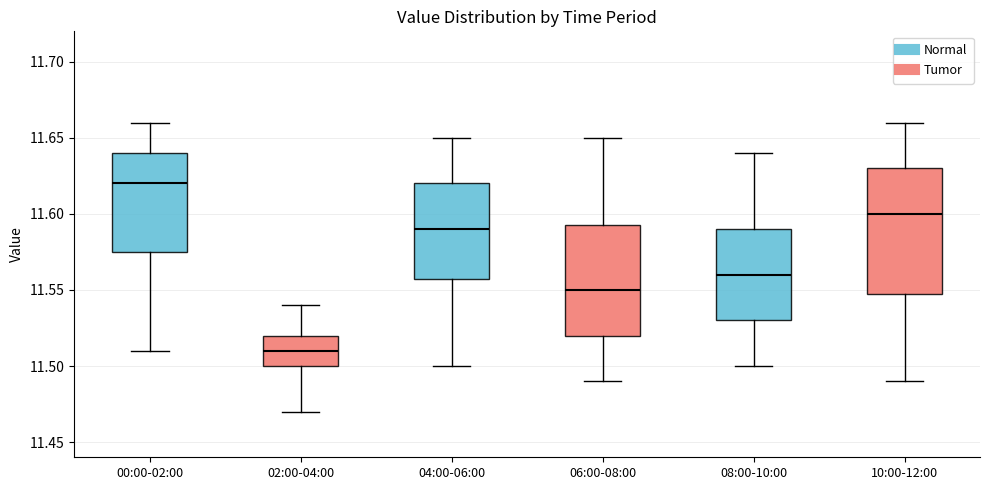

Reading left to right, transcribe this box plot: for each box, give where its median line is, the range the box spans, and where its two whiskers end, as read against the y-axis. The values are not printed on the chart, so give them approximately, as read against the axis.

00:00-02:00: median 11.620, box 11.575 to 11.640, whiskers 11.510 to 11.660
02:00-04:00: median 11.510, box 11.500 to 11.520, whiskers 11.470 to 11.540
04:00-06:00: median 11.590, box 11.560 to 11.620, whiskers 11.500 to 11.650
06:00-08:00: median 11.550, box 11.520 to 11.595, whiskers 11.490 to 11.650
08:00-10:00: median 11.560, box 11.530 to 11.590, whiskers 11.500 to 11.640
10:00-12:00: median 11.600, box 11.550 to 11.630, whiskers 11.490 to 11.660